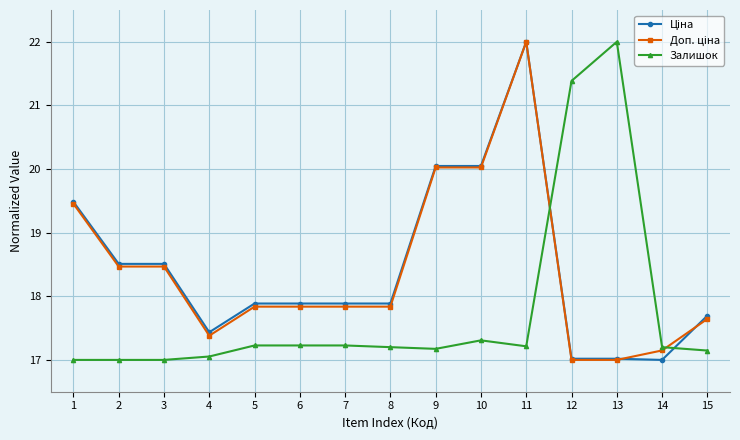

What is the difference between the highest and lowest values at 1?

2.5